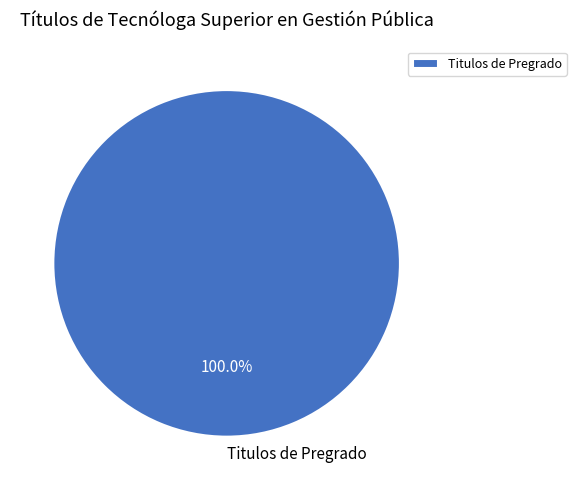

Rank the categories by value from highest to lowest.

Titulos de Pregrado